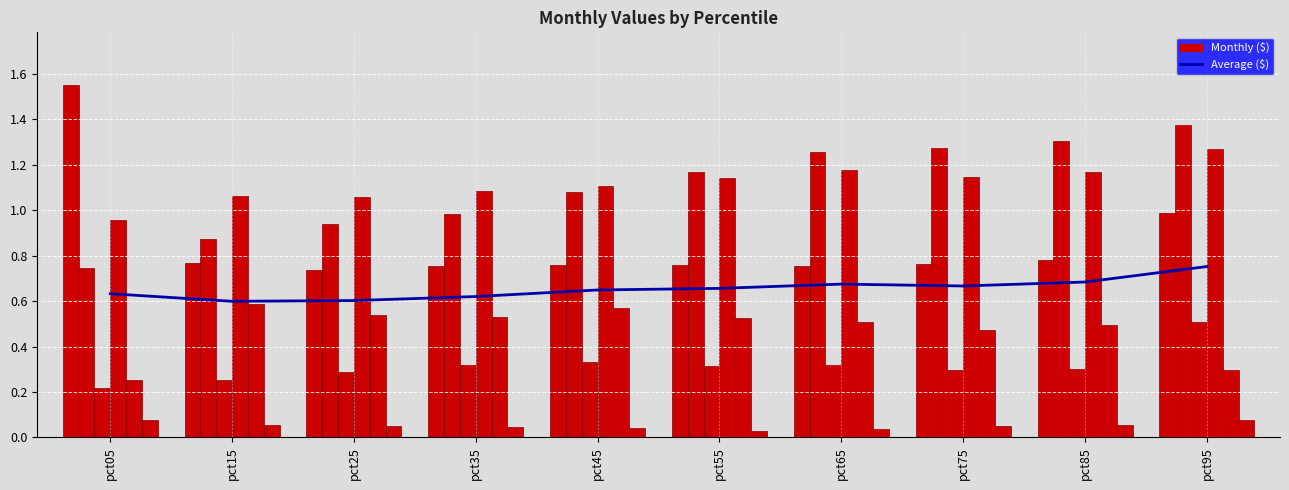

How many bars are there in each group?

6